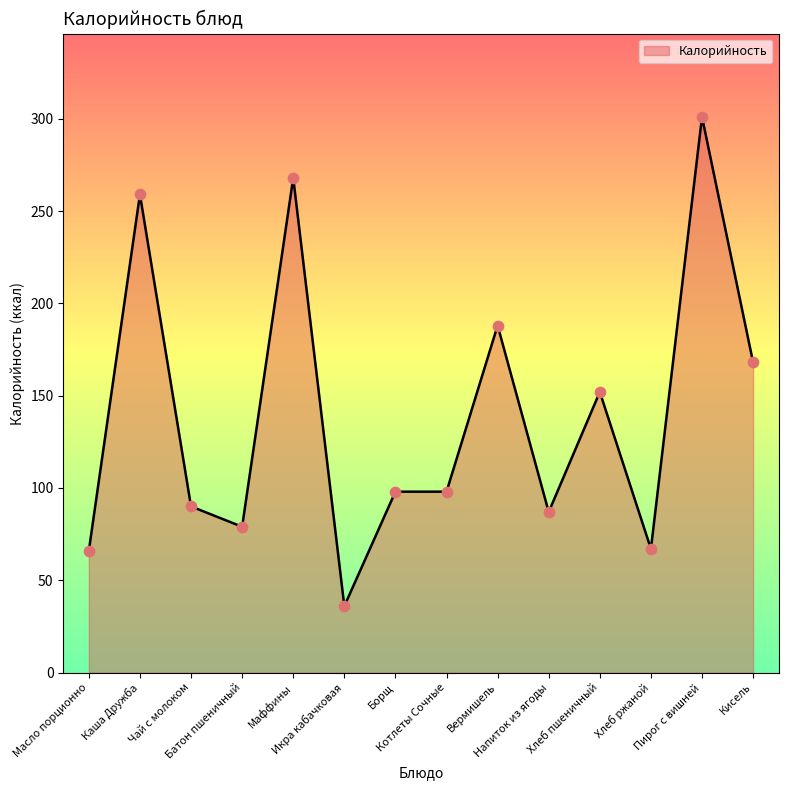

What is the change in value from Икра кабачковая to Хлеб ржаной?

+31